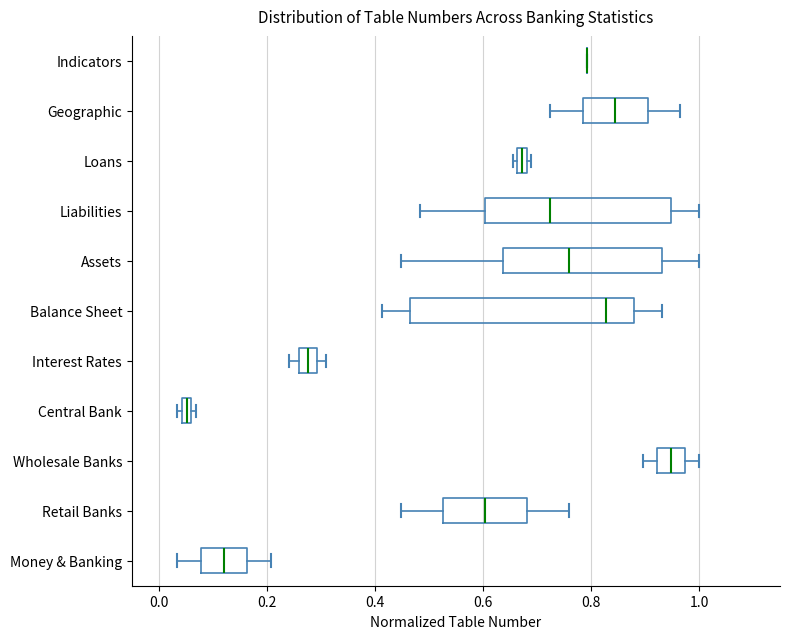

Comparing the boxes themselves (not the whiskers), which one is the widest?

Balance Sheet